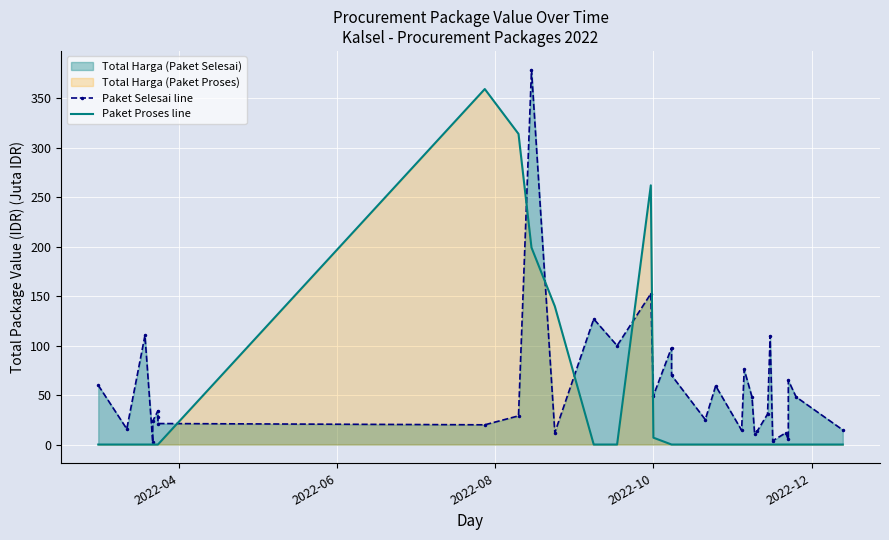

Reading right to left, list all the values displayed in this chart.

Paket Selesai line: 14.8	48.1	65.0	5.1	11.8	3.8	110.0	30.8	13.4	11.1	48.1	75.9	14.4	59.4	25.2	70.0	98.0	49.5	152.5	100.0	127.0	12.0	379.1	29.0	19.9	21.2	27.7	34.1	23.7	2.4	110.4	15.8	59.9
Paket Proses line: 0.0	0.0	0.0	0.0	0.0	0.0	0.0	0.0	0.0	0.0	0.0	0.0	0.0	0.0	0.0	0.0	0.0	6.9	262.1	0.0	0.0	139.8	199.2	314.1	359.5	0.0	0.0	0.0	0.0	0.0	0.0	0.0	0.0